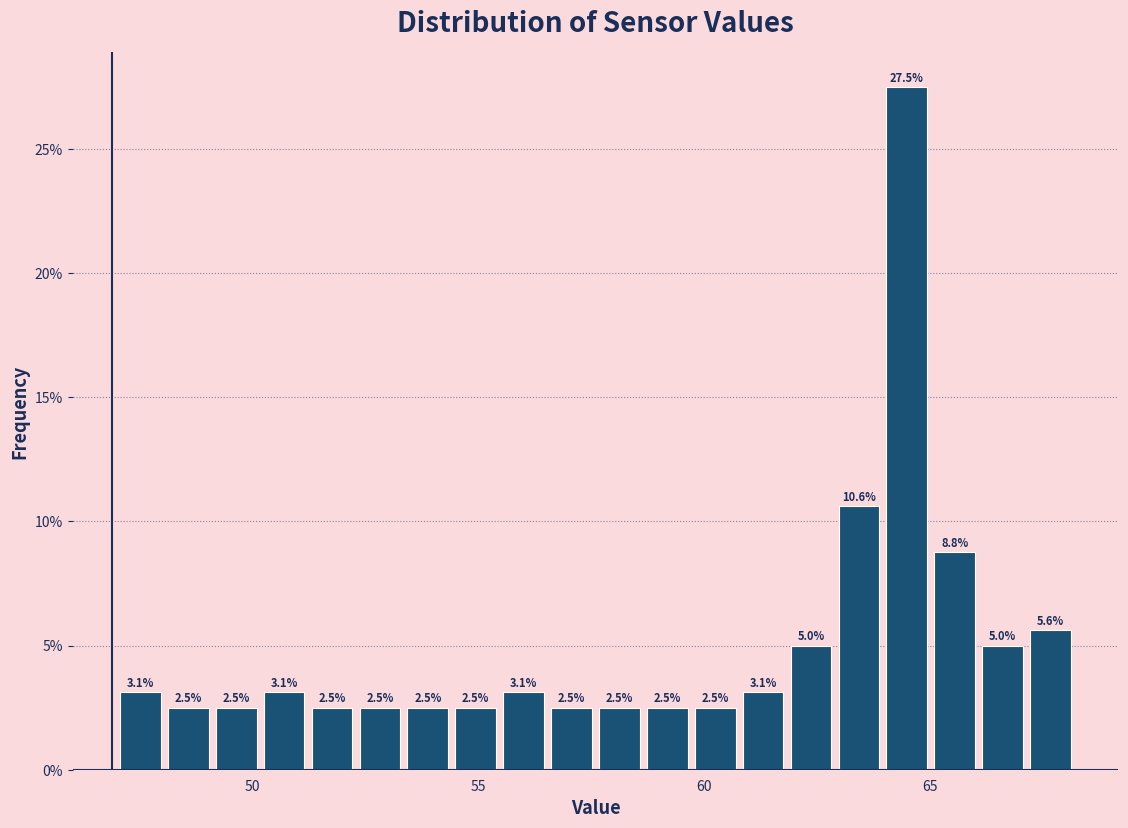

Read against the x-axis, roughly where is the centre of the tallest bar?

64.5